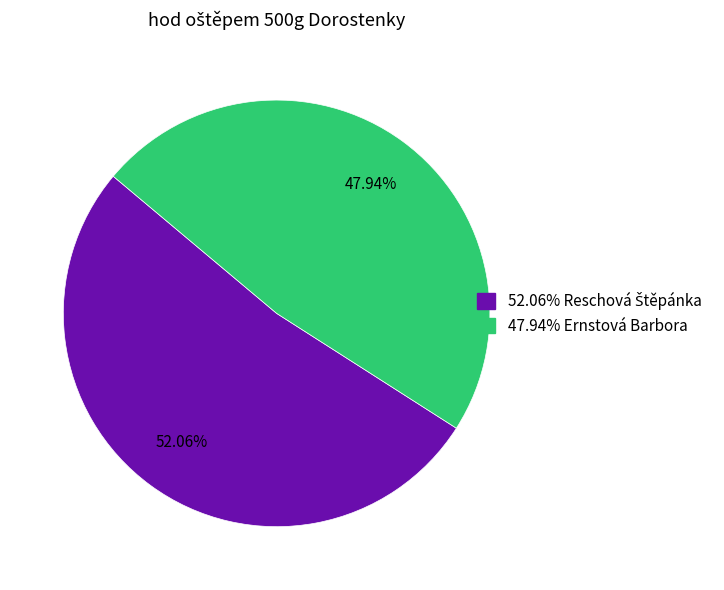

Is there a majority slice in this chart?

Yes